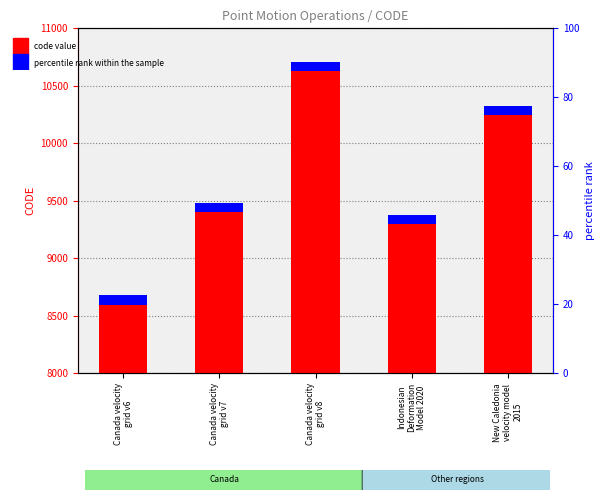

Which label corresponds to the largest value in the chart?

Canada velocity
grid v8